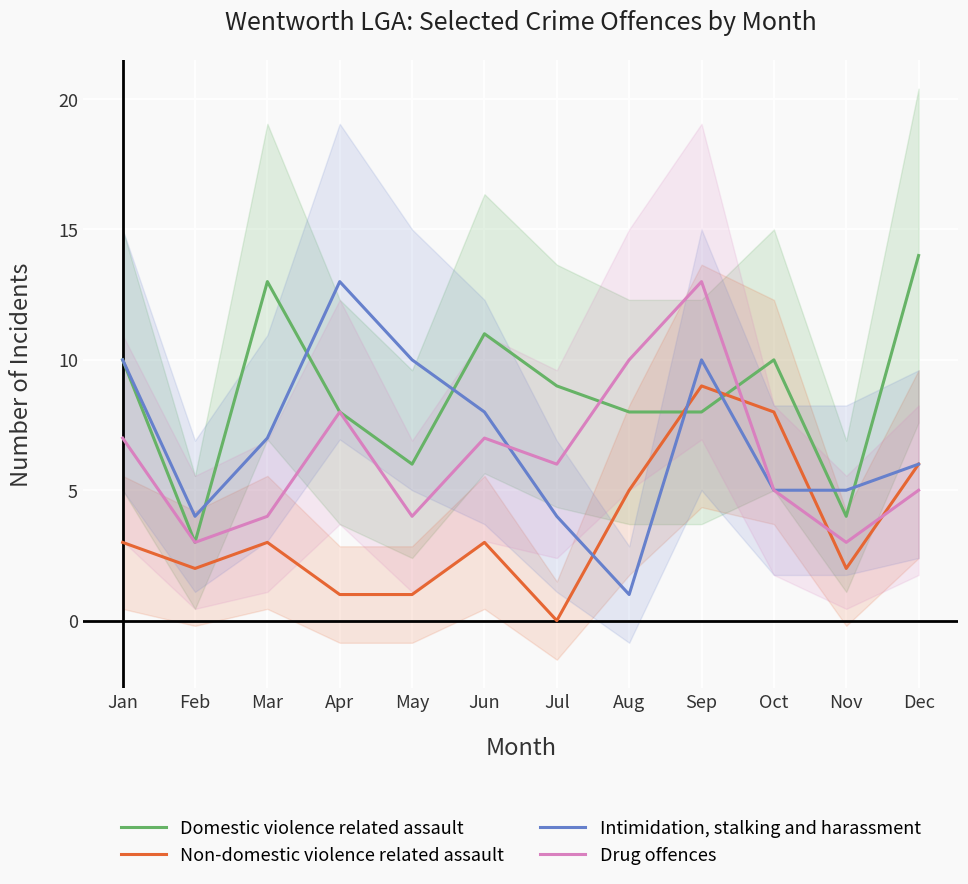

What are all the series names shown in the legend?

Domestic violence related assault, Non-domestic violence related assault, Intimidation, stalking and harassment, Drug offences